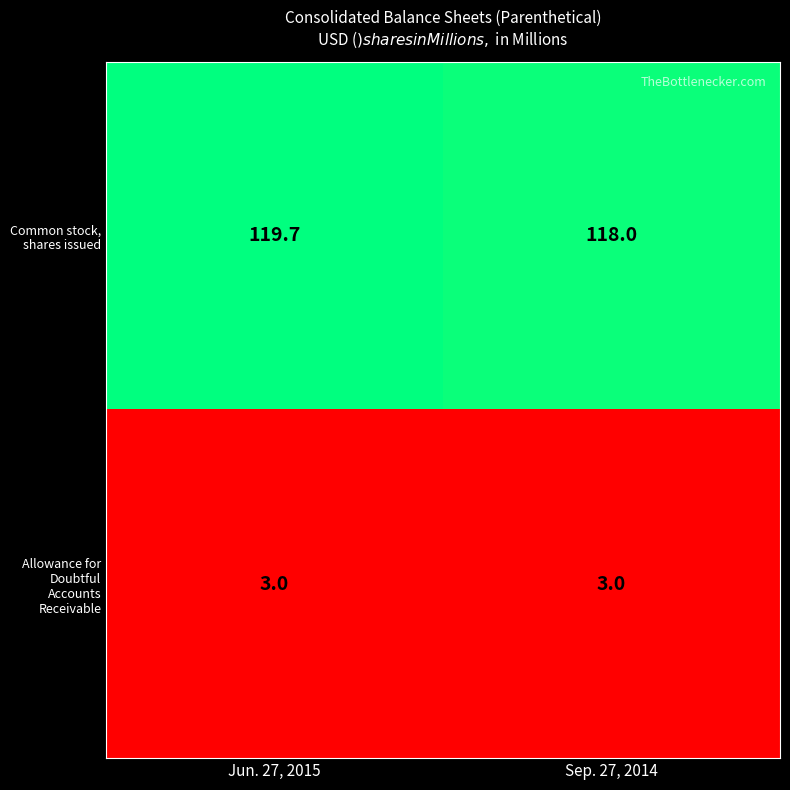

How many series are shown in this chart?

2